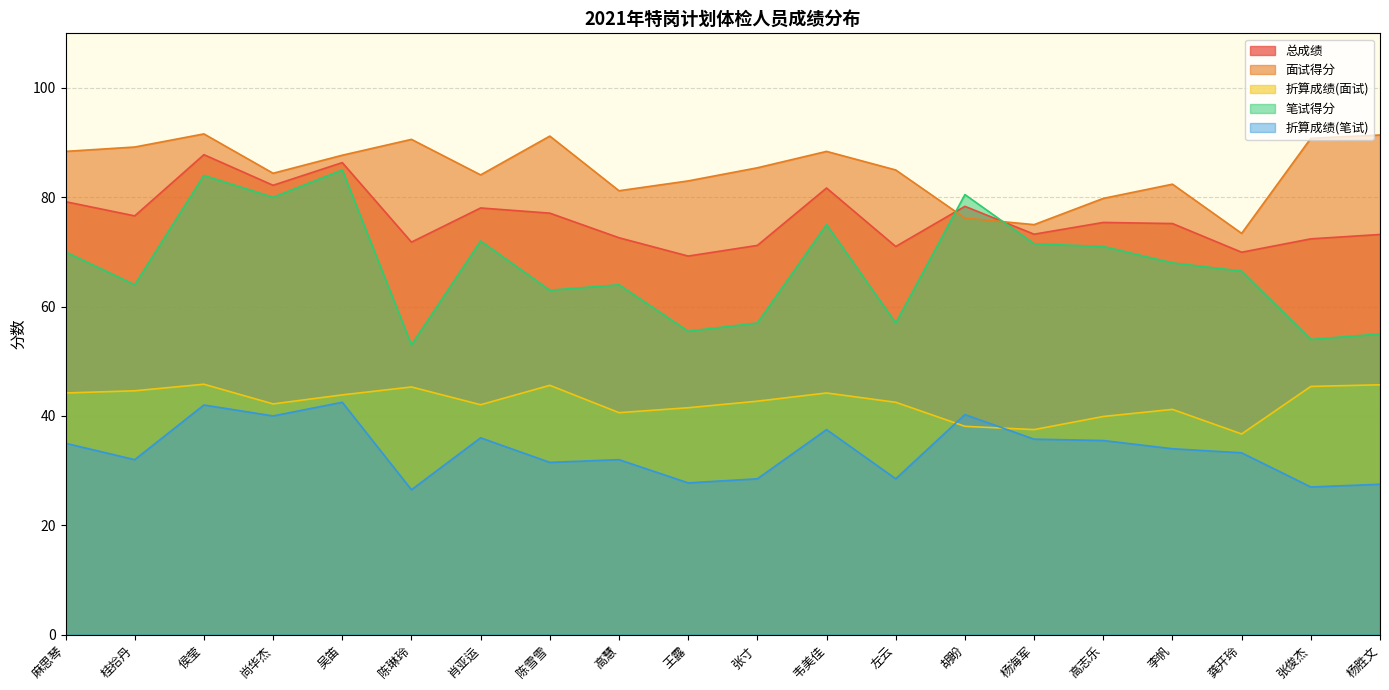

What is the value of the 总成绩 point at the 18th from the left?

70.0